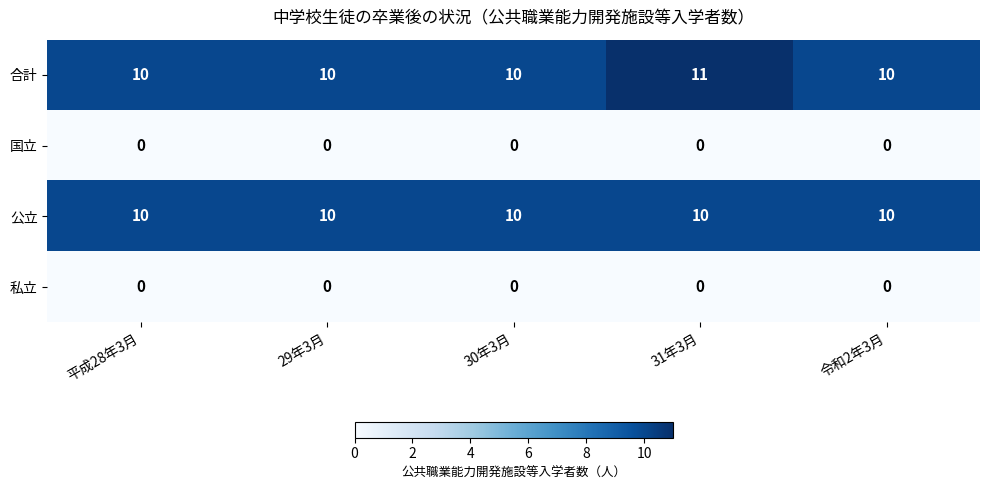

Between 平成28年3月 and 31年3月, which series saw the biggest shift?

合計